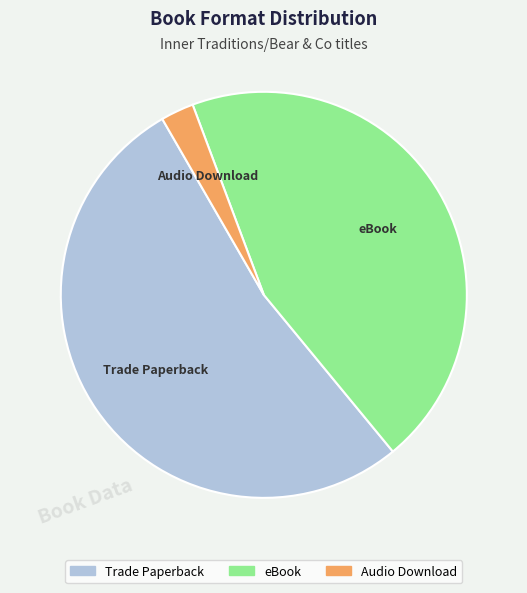

Which has a higher value, Audio Download or Trade Paperback?

Trade Paperback